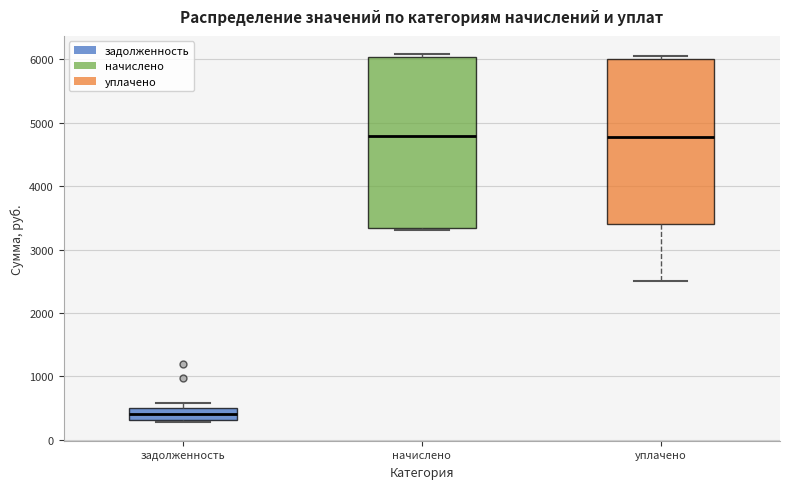

Reading left to right, transcribe this box plot: for each box, give where its median line is, the range the box spans, and where its two whiskers end, as read against the y-axis. The values are not printed on the chart, so give them approximately, as read against the axis.

задолженность: median 400, box 300 to 500, whiskers 300 (just below the box's lower edge) to 600
начислено: median 4800, box 3300 to 6000, whiskers 3300 (just below the box's lower edge) to 6100
уплачено: median 4800, box 3400 to 6000, whiskers 2500 to 6100